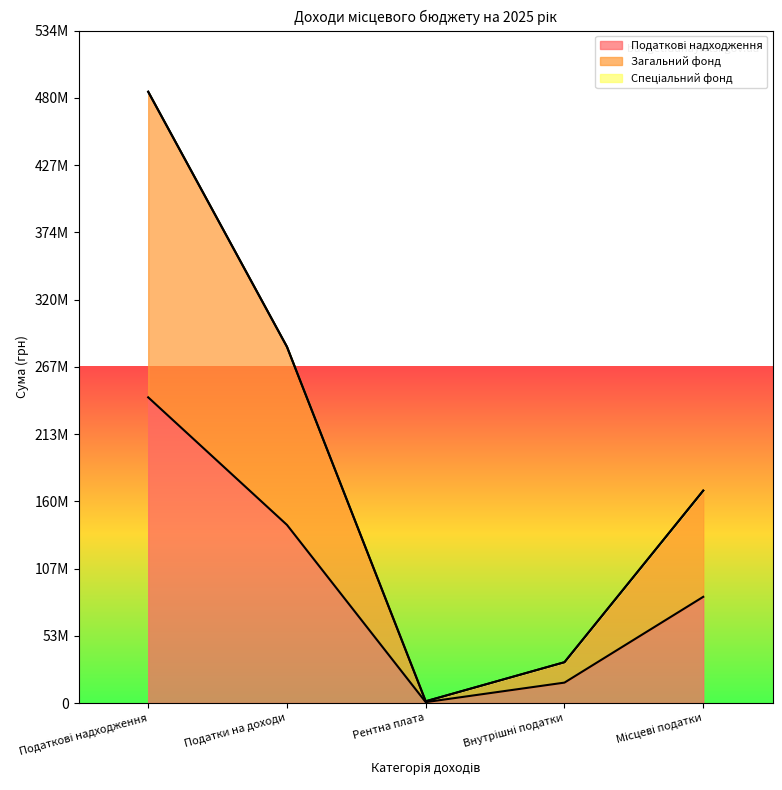

At how many categories does at least one series exceed 162937197?

3